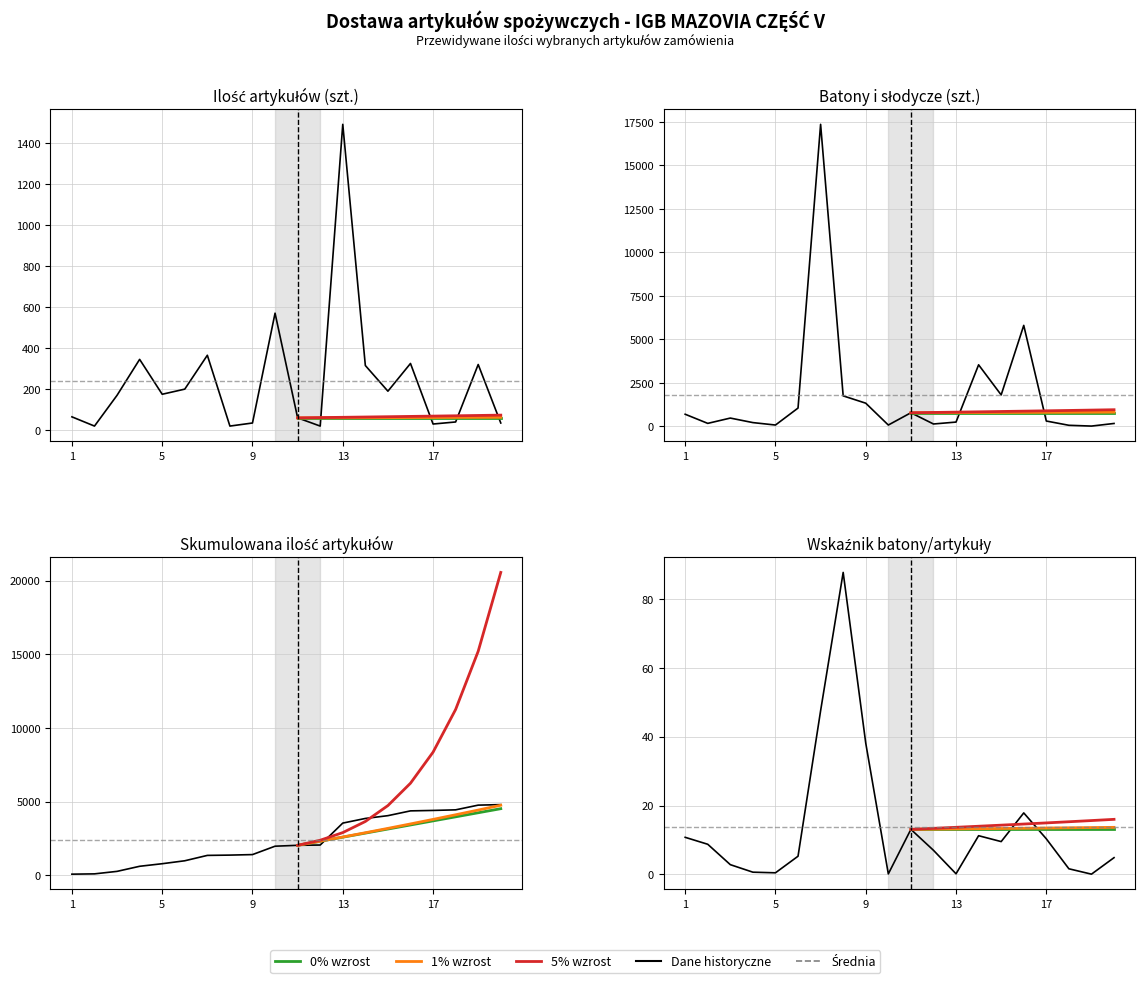

True or false: Ilość (szt.) and Batony (szt.) intersect in this chart.

True